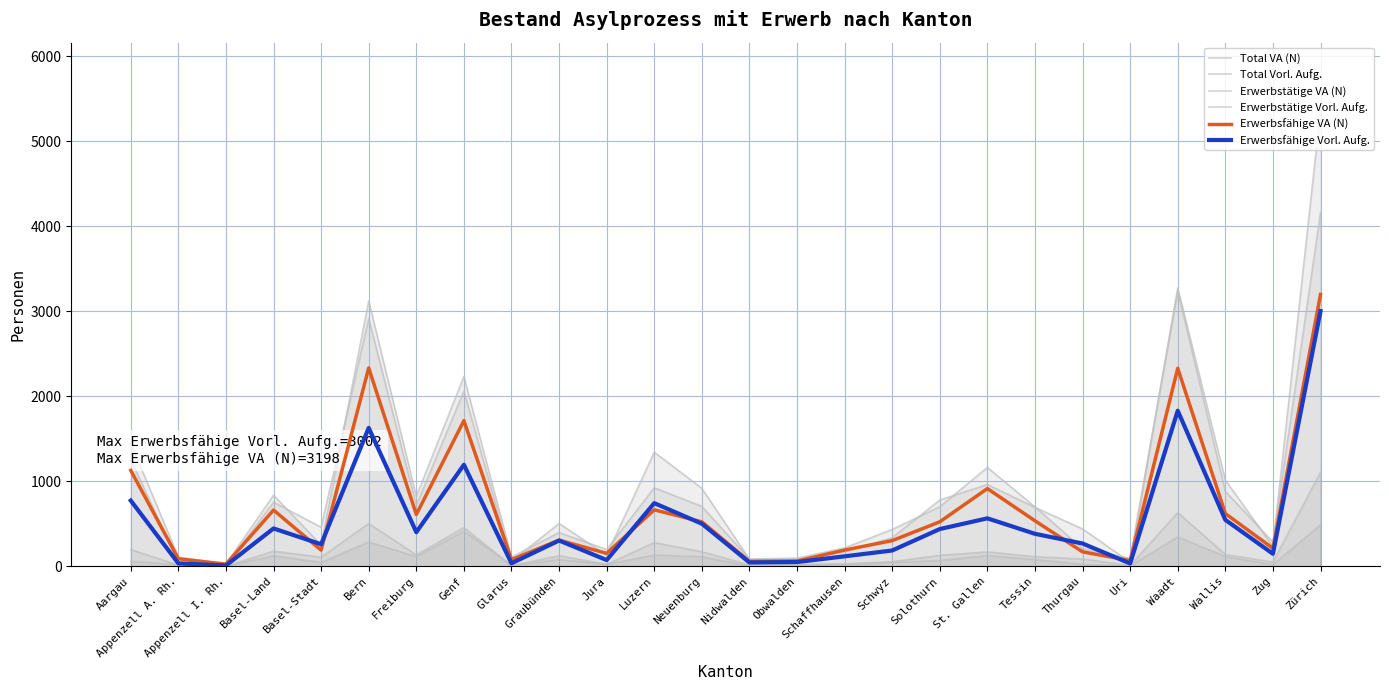

Which series changed the most between Luzern and Solothurn?

Total Vorl. Aufg.